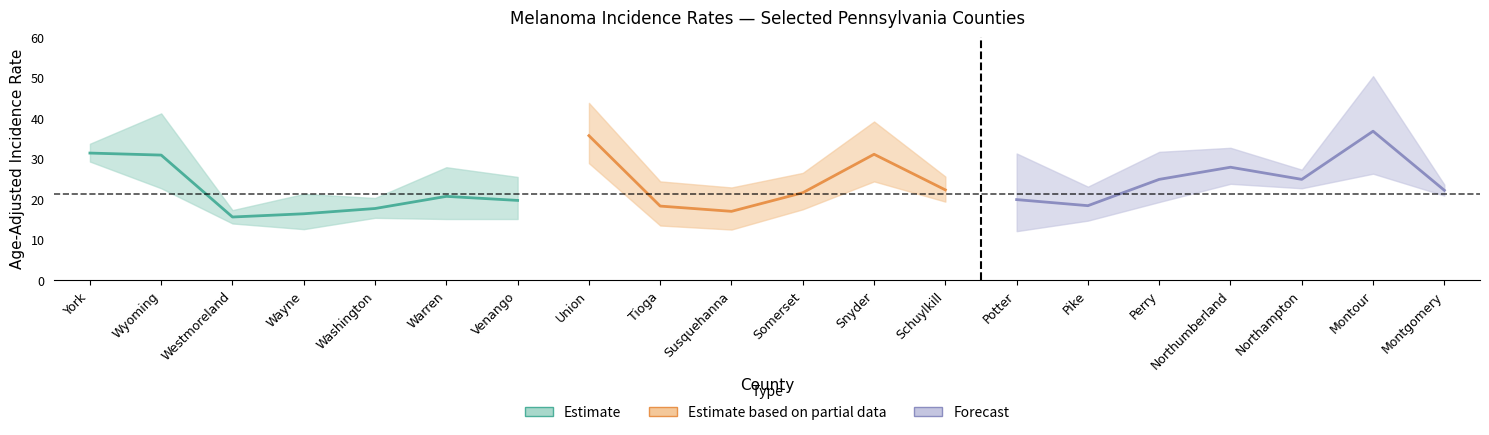

Reading right to left, extract all data points from this chart.

rate: Montgomery=22.1	Montour=36.7	Northampton=24.8	Northumberland=27.8	Perry=24.8	Pike=18.3	Potter=19.8	Schuylkill=22.2	Snyder=31.0	Somerset=21.5	Susquehanna=16.9	Tioga=18.2	Union=35.6	Venango=19.6	Warren=20.6	Washington=17.6	Wayne=16.3	Westmoreland=15.5	Wyoming=30.8	York=31.3
lower_ci: Montgomery=20.8	Montour=26.2	Northampton=22.6	Northumberland=23.7	Perry=19.2	Pike=14.6	Potter=12.0	Schuylkill=19.3	Snyder=24.3	Somerset=17.4	Susquehanna=12.4	Tioga=13.4	Union=28.8	Venango=15.0	Warren=15.0	Washington=15.3	Wayne=12.5	Westmoreland=13.9	Wyoming=22.6	York=29.2
upper_ci: Montgomery=23.5	Montour=50.3	Northampton=27.2	Northumberland=32.6	Perry=31.6	Pike=23.0	Potter=31.2	Schuylkill=25.5	Snyder=39.1	Somerset=26.4	Susquehanna=22.8	Tioga=24.3	Union=43.7	Venango=25.4	Warren=27.8	Washington=20.2	Wayne=21.2	Westmoreland=17.2	Wyoming=41.1	York=33.6